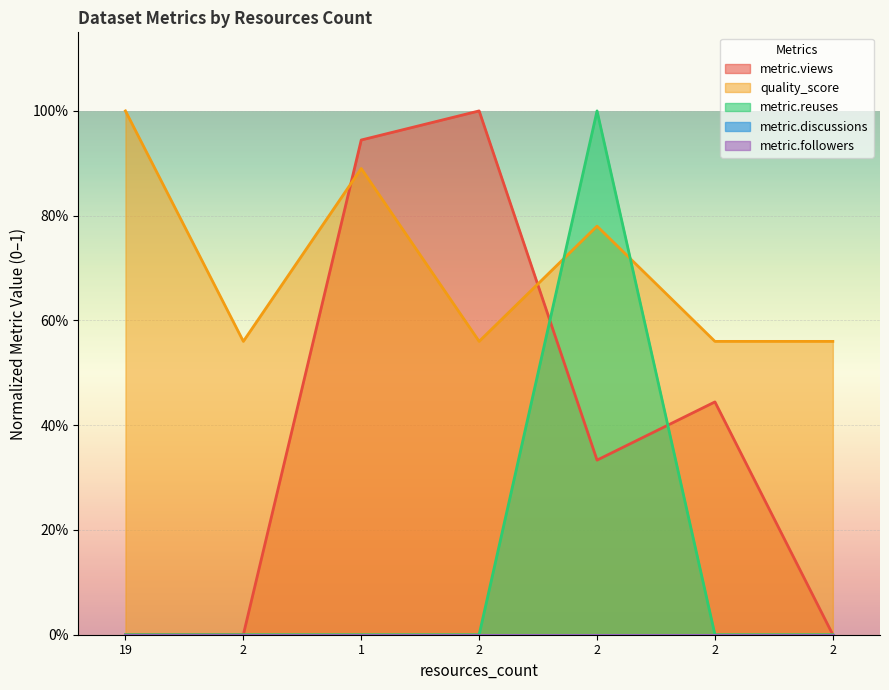

Where is the first local minimum for metric.views?

2